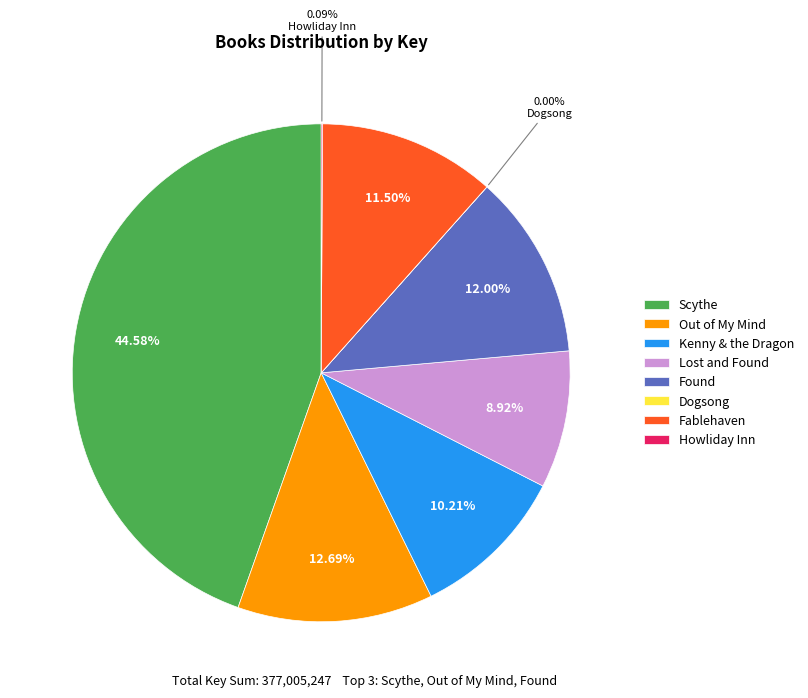

Which category has the biggest portion of the pie?

Scythe